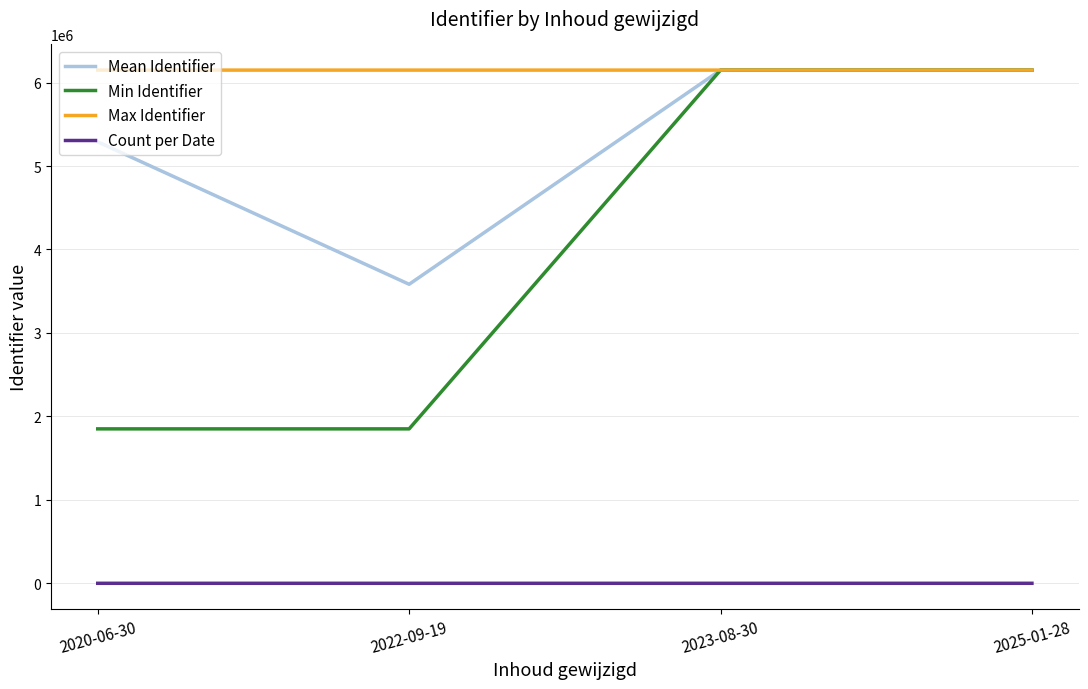

How many Count per Date values are between 2 and 5?

3